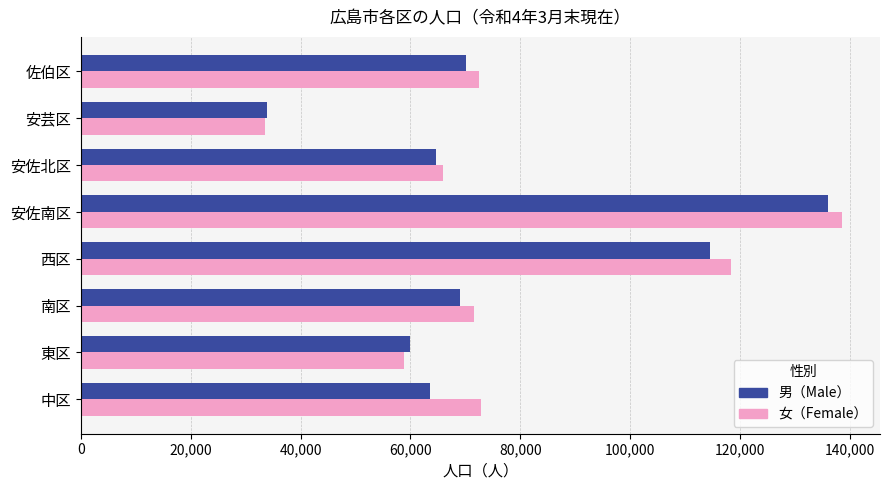

What are all the series names shown in the legend?

男（Male）, 女（Female）